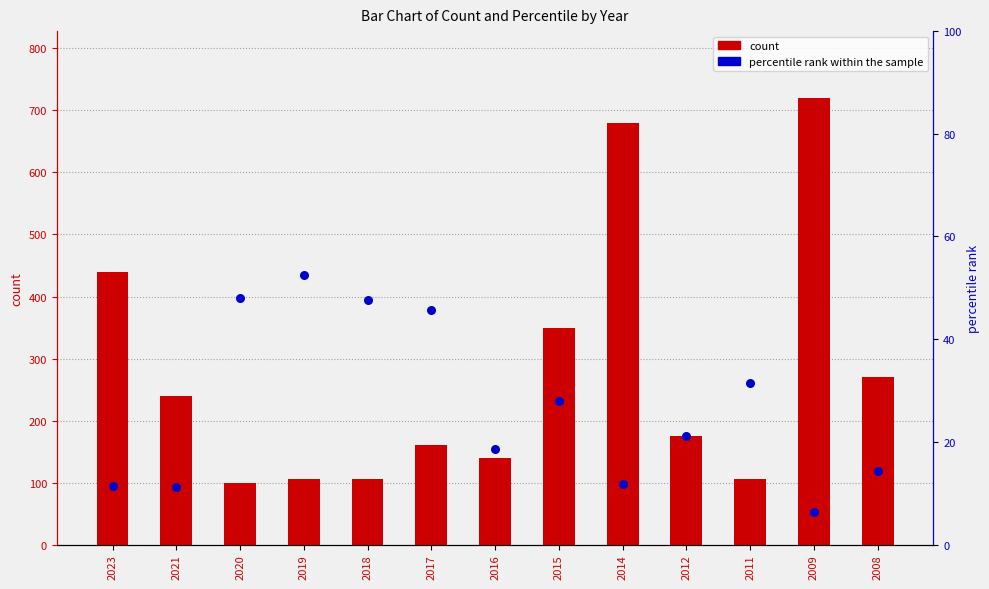

Is the value of count at 2015 greater than the value of percentile rank within the sample at 2014?

Yes